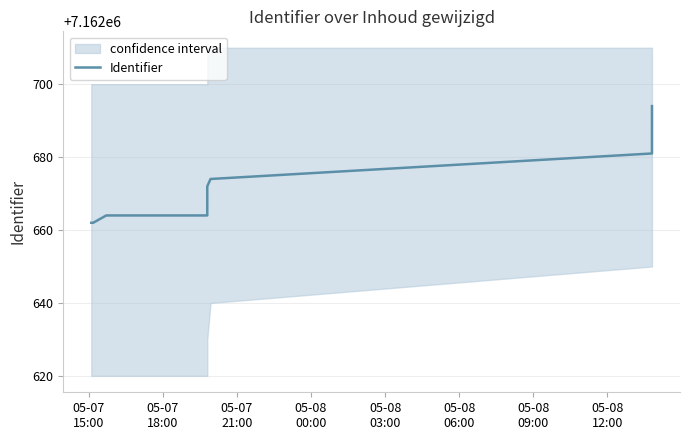

The value at 05-07
21:00 is 2244704. True or false?

False